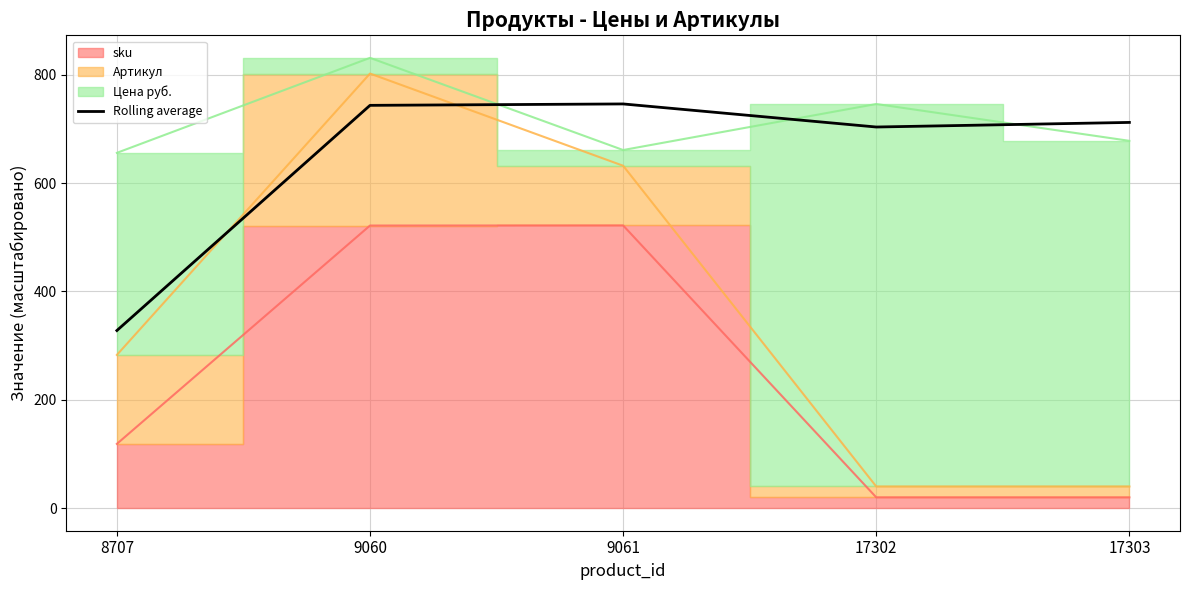

What is the difference between the maximum and minimum values?

418.2